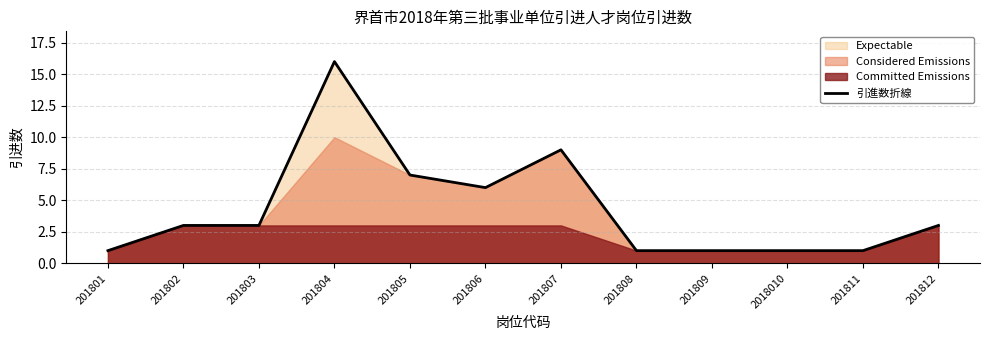

How many points are lower than both their immediate neighbors (excluding endpoints)?

1